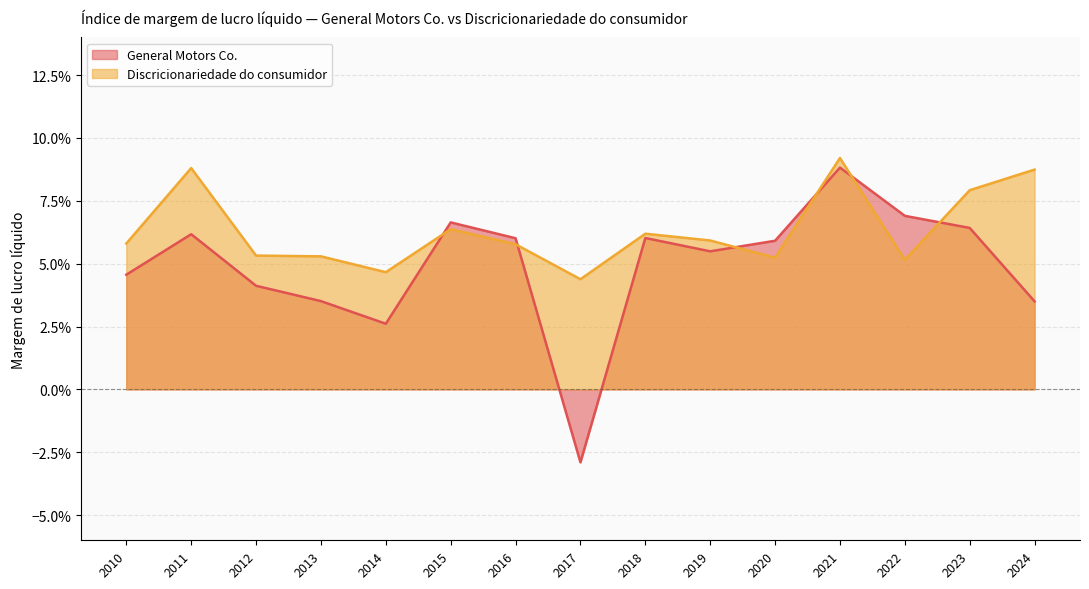

Reading left to right, transcribe all the data shown in this chart.

General Motors Co.: 2024=0.0	2023=0.1	2022=0.1	2021=0.1	2020=0.1	2019=0.1	2018=0.1	2017=-0.0	2016=0.1	2015=0.1	2014=0.0	2013=0.0	2012=0.0	2011=0.1	2010=0.0
Discricionariedade do consumidor: 2024=0.1	2023=0.1	2022=0.1	2021=0.1	2020=0.1	2019=0.1	2018=0.1	2017=0.0	2016=0.1	2015=0.1	2014=0.0	2013=0.1	2012=0.1	2011=0.1	2010=0.1